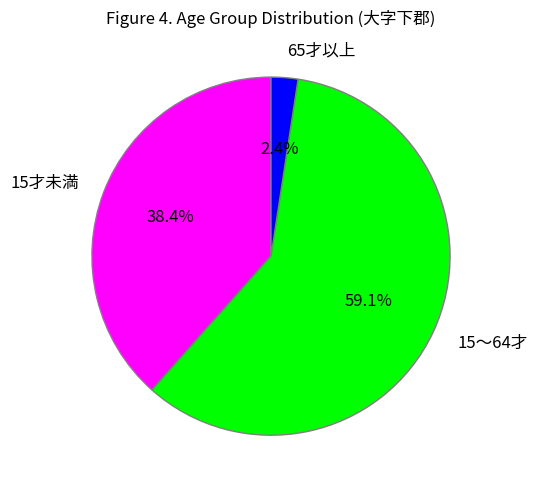

To the nearest percent, what portion does 15才未満 represent?

38%